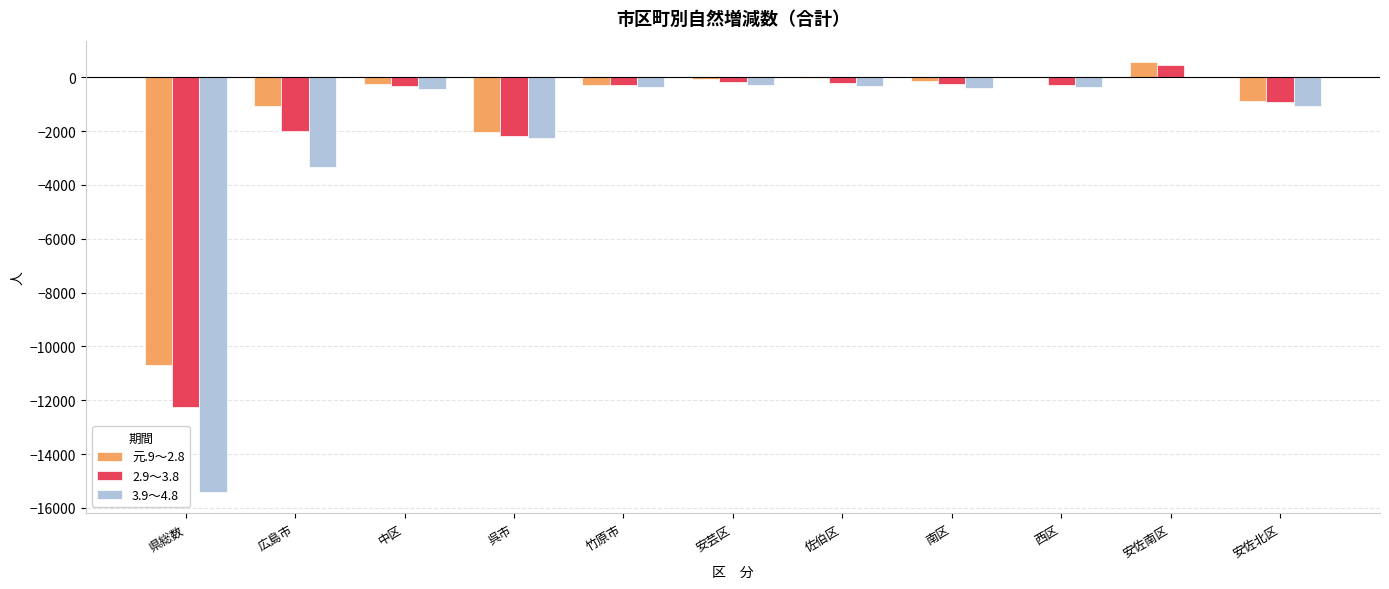

Is the value of 3.9～4.8 at 中区 greater than the value of 元.9～2.8 at 安佐南区?

No